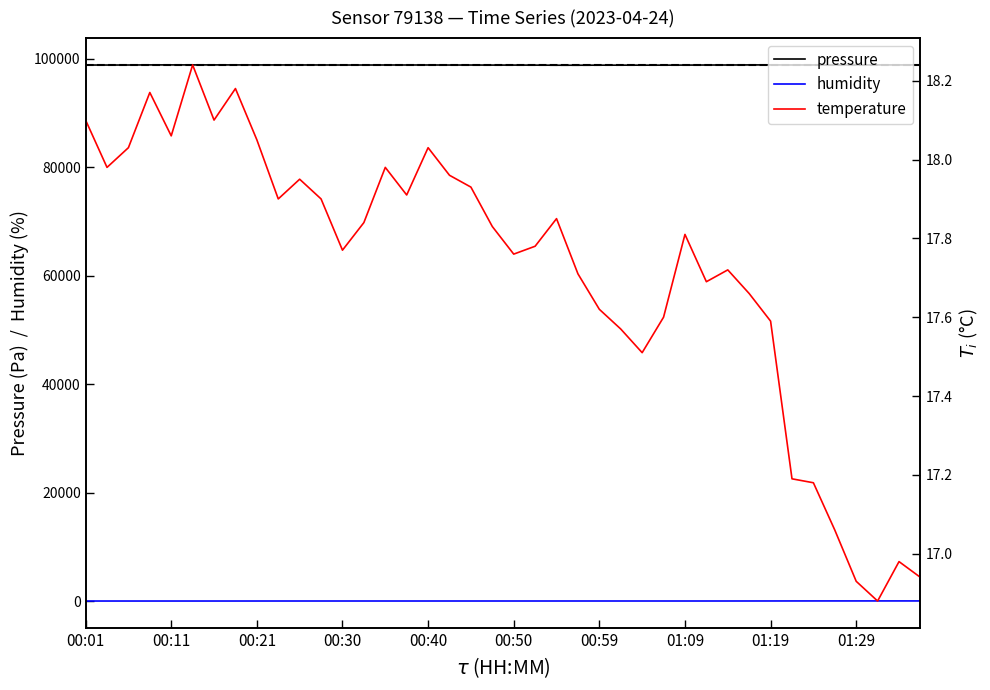

What is the maximum value for humidity?

71.0